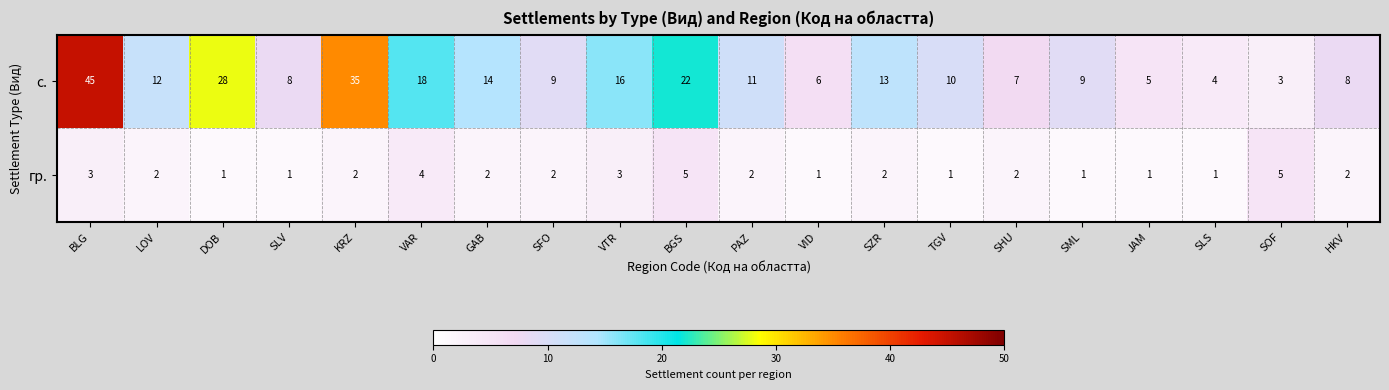

What is the total value across all series at SLS?

5